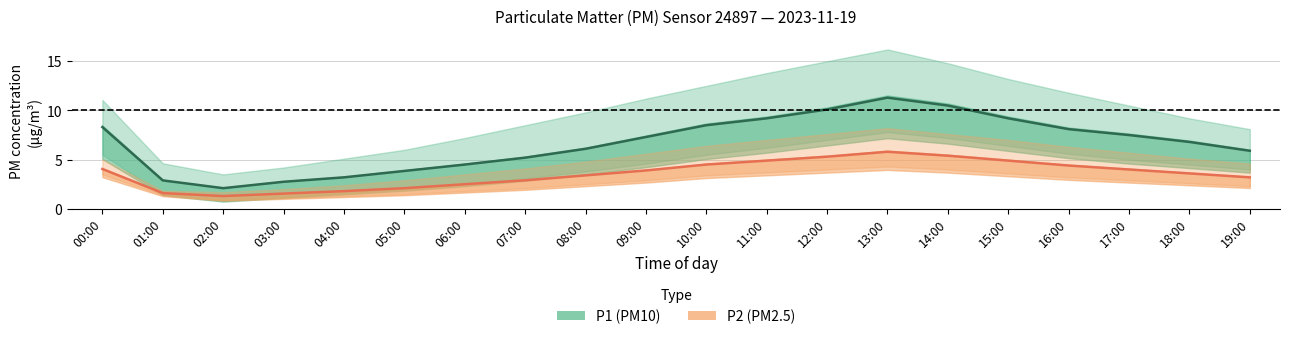

True or false: P1 (PM10) and P2 (PM2.5) intersect in this chart.

False